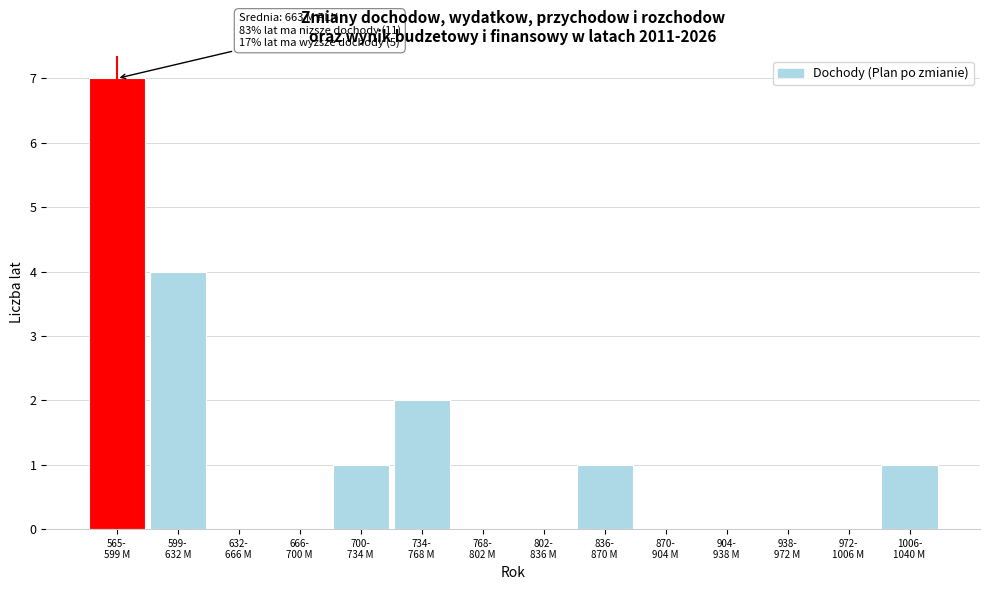

What is the maximum value shown in the chart?

7